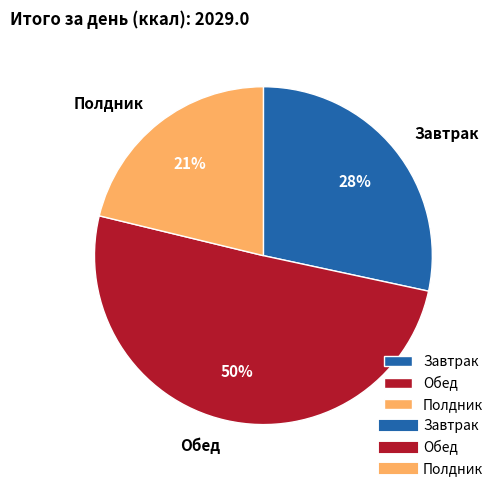

To the nearest percent, what is the average slice percentage?

33%